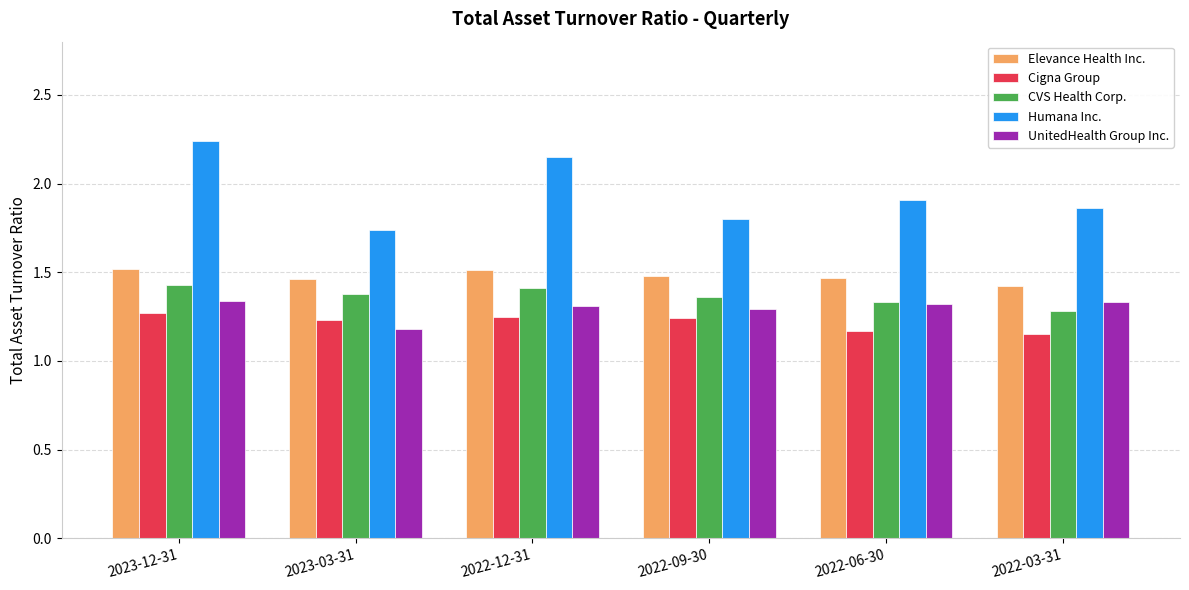

How many series are shown in this chart?

5